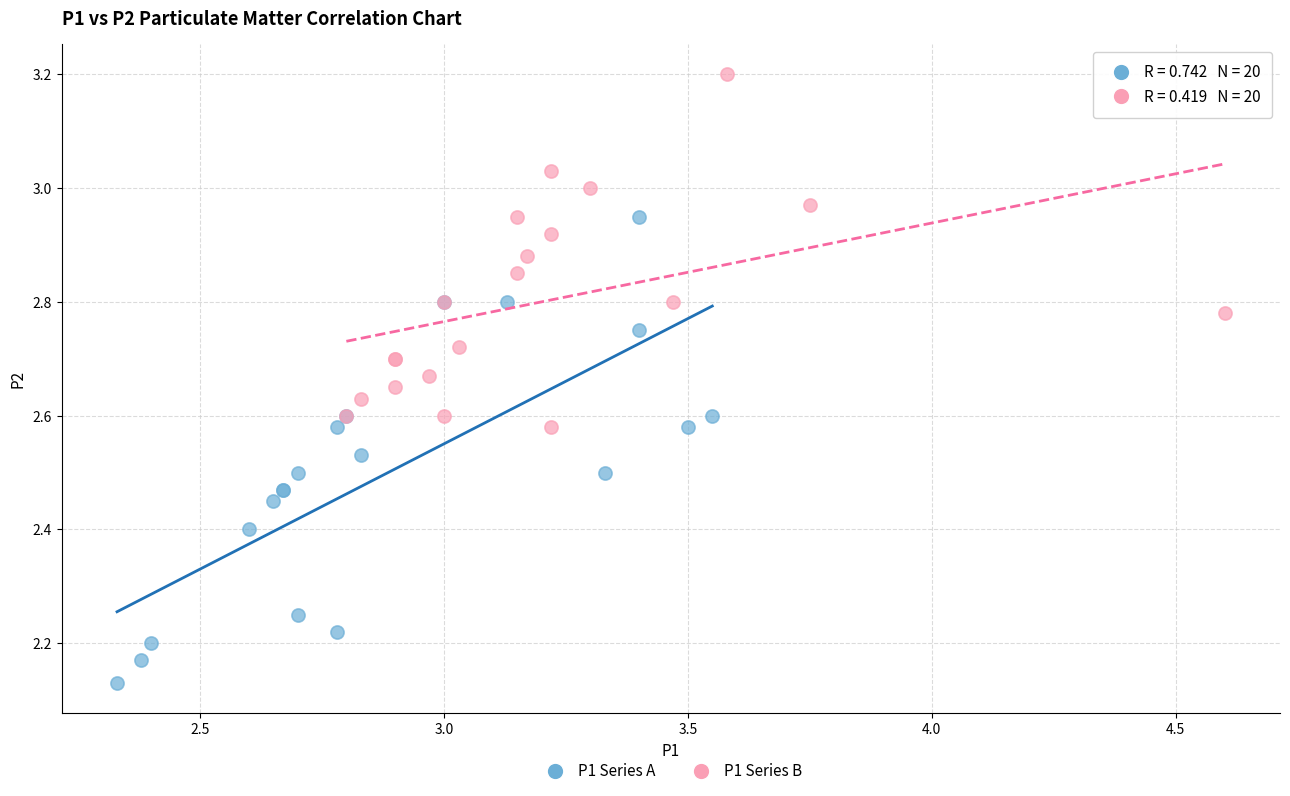

Which series reaches the maximum Y coordinate?

P1 Series B